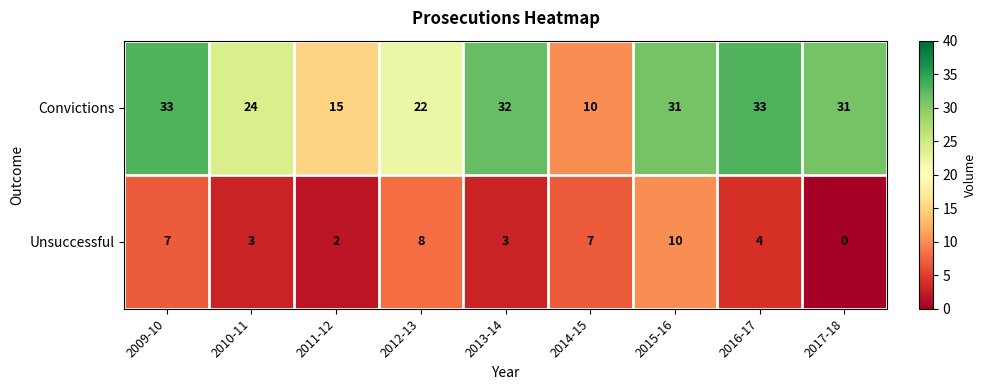

True or false: Unsuccessful has a value of 2 at 2011-12.

True